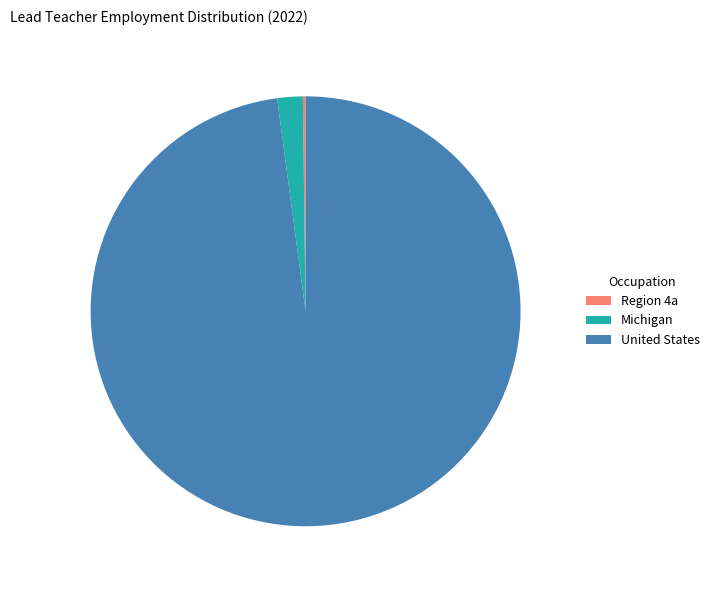

Which category has the biggest portion of the pie?

United States